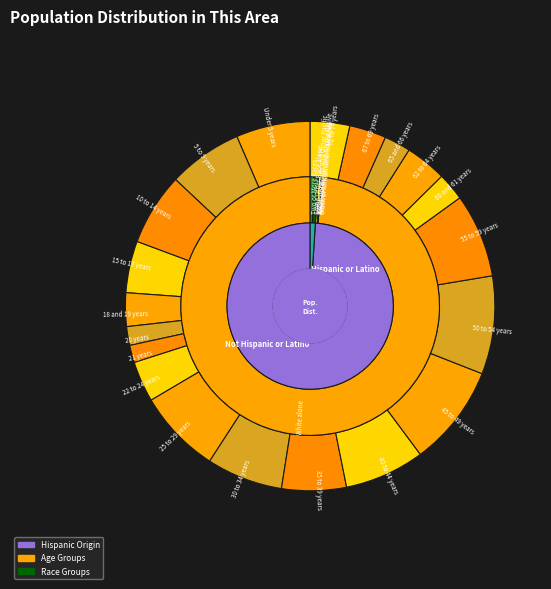

To the nearest percent, what percentage of the pie is 18 and 19 years?

3%